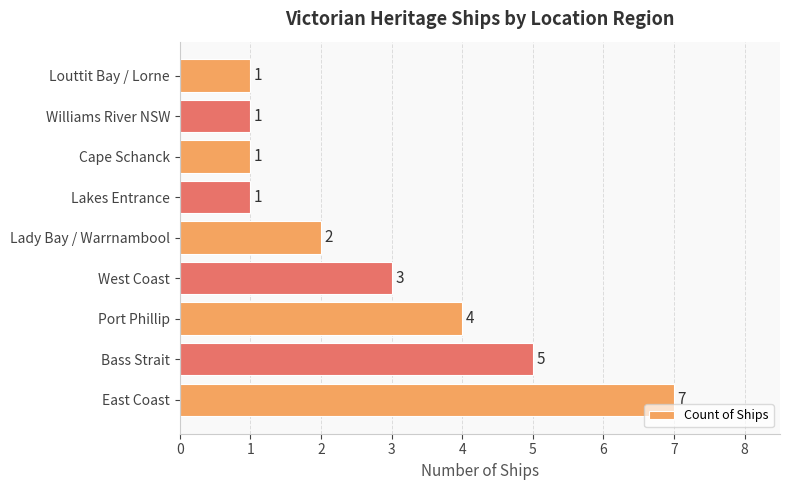

What is the maximum value shown in the chart?

7